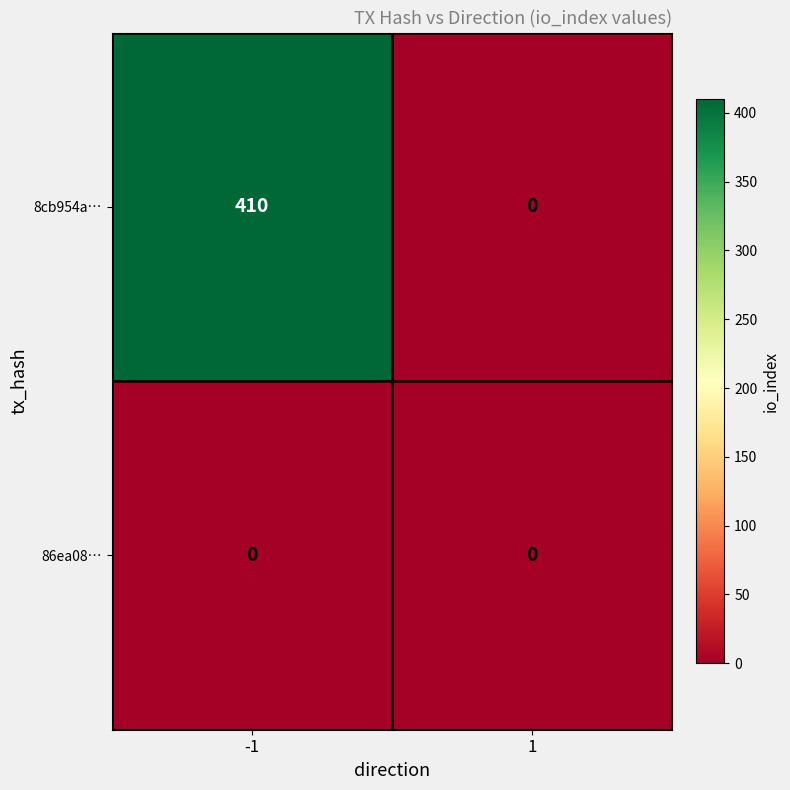

Read the 8cb954a… value at -1, to the nearest 5.

410